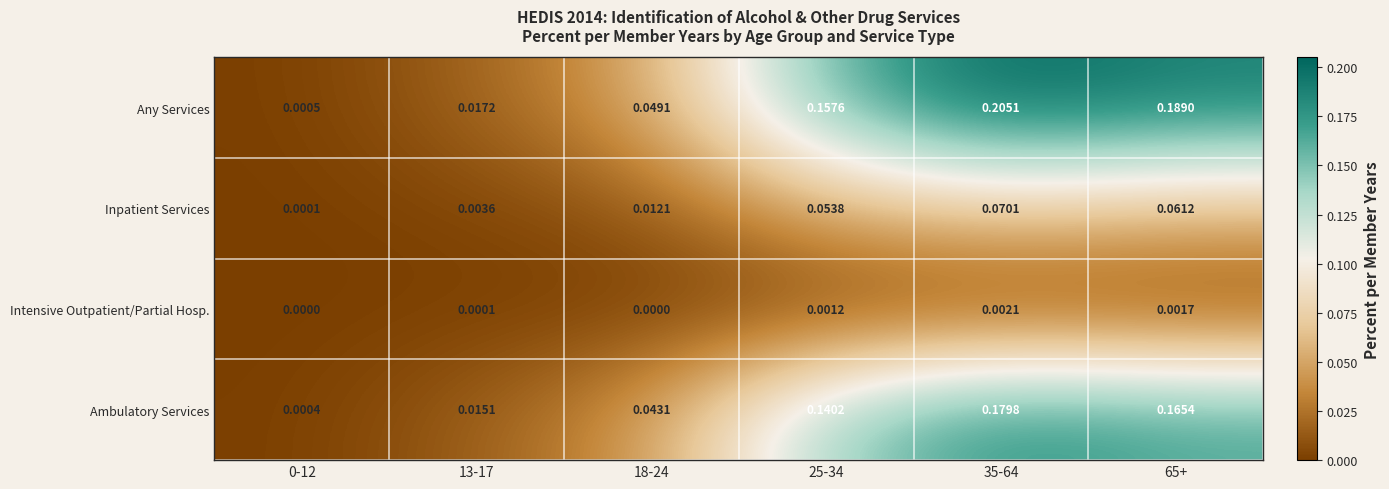

How many data points does each series have?

6